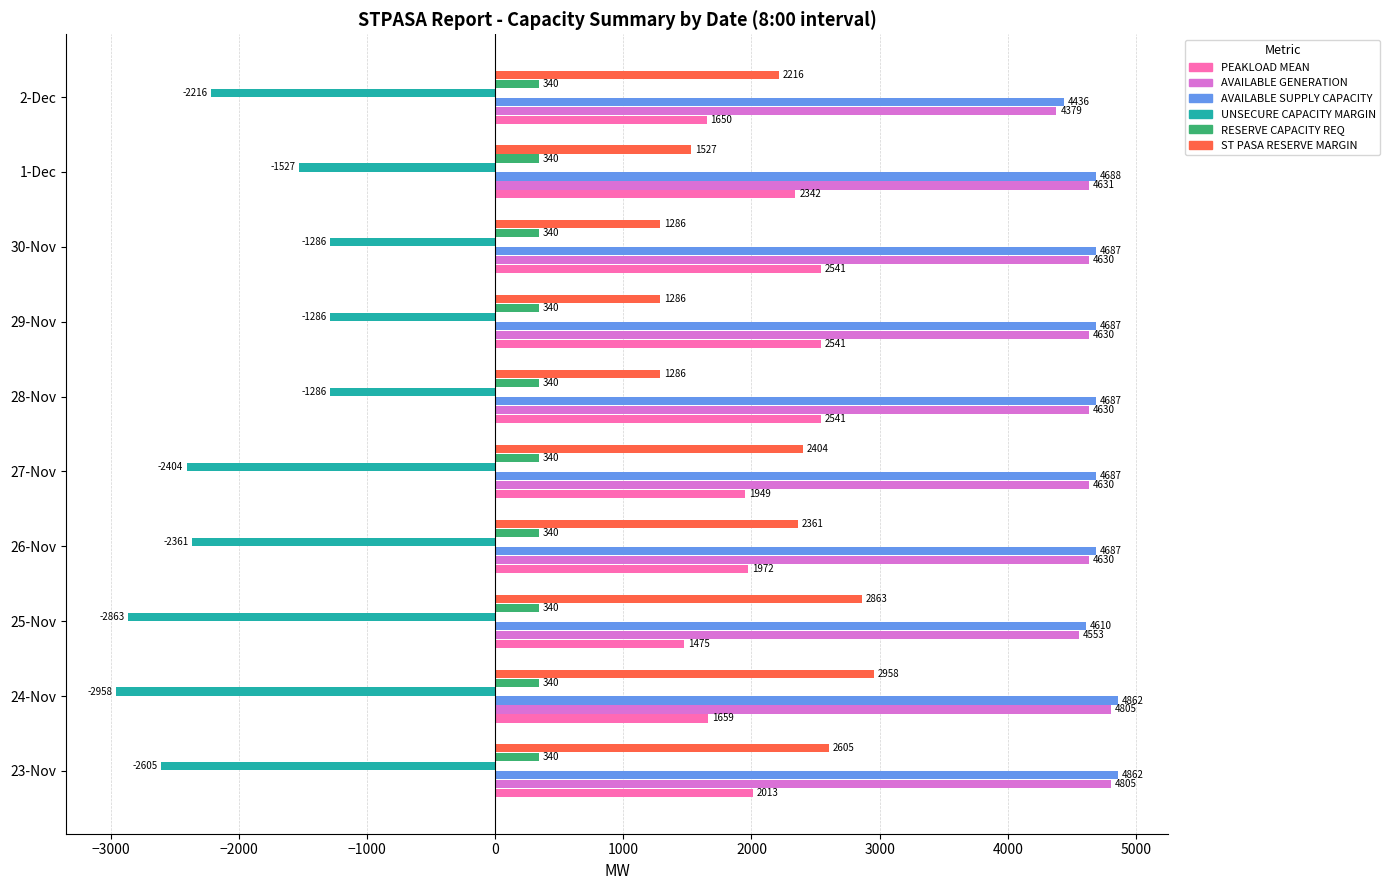

At 26-Nov, list the series in order from smallest to largest.

UNSECURE CAPACITY MARGIN, RESERVE CAPACITY REQ, PEAKLOAD MEAN, ST PASA RESERVE MARGIN, AVAILABLE GENERATION, AVAILABLE SUPPLY CAPACITY